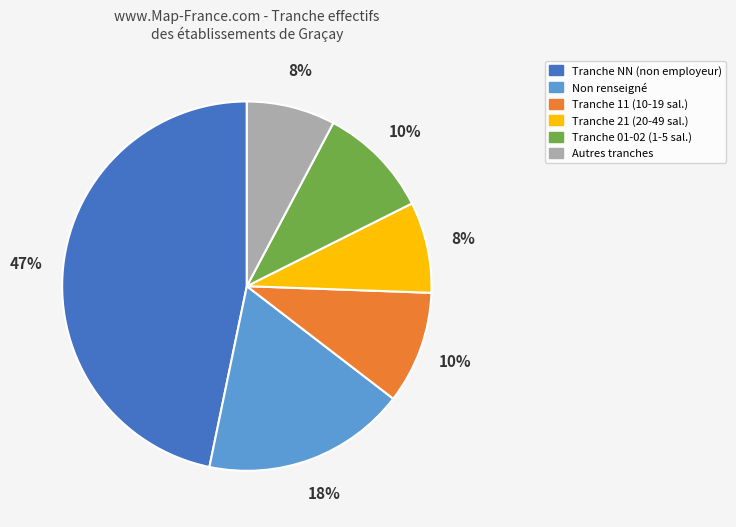

Which slice is the largest?

Tranche NN (non employeur)